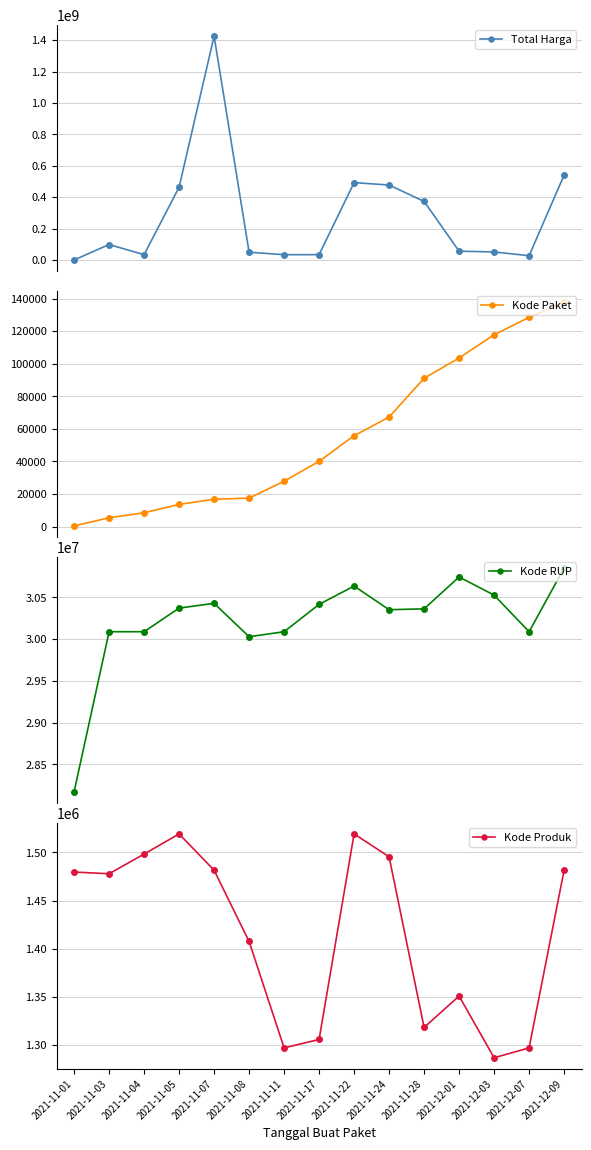

Is the value of Kode RUP at 2021-11-03 greater than the value of Kode Paket at 2021-11-04?

Yes